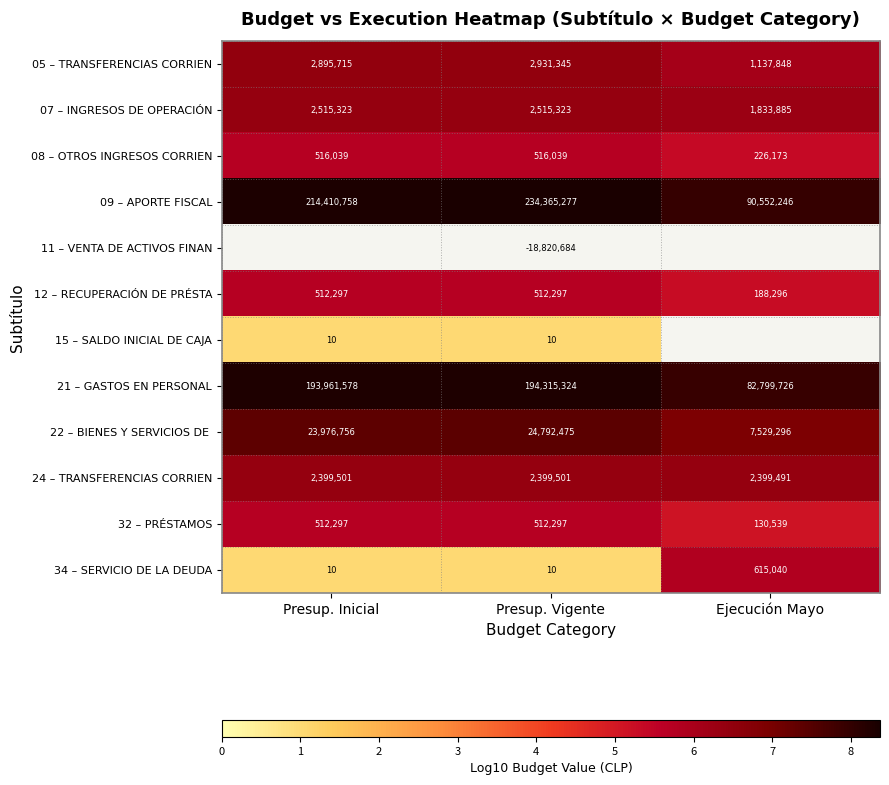

Is the value of 05 – TRANSFERENCIAS CORRIEN at Presup. Inicial greater than the value of 32 – PRÉSTAMOS at Presup. Inicial?

Yes